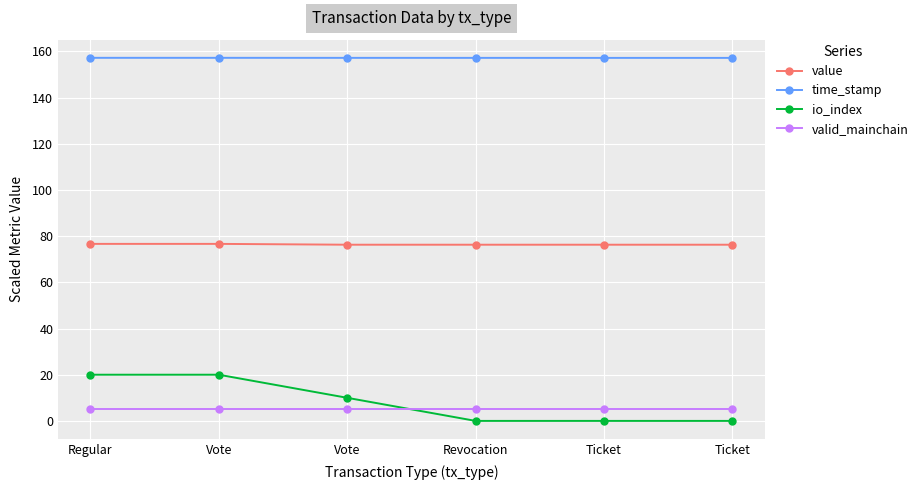

What is the sum of all io_index values?

50.0